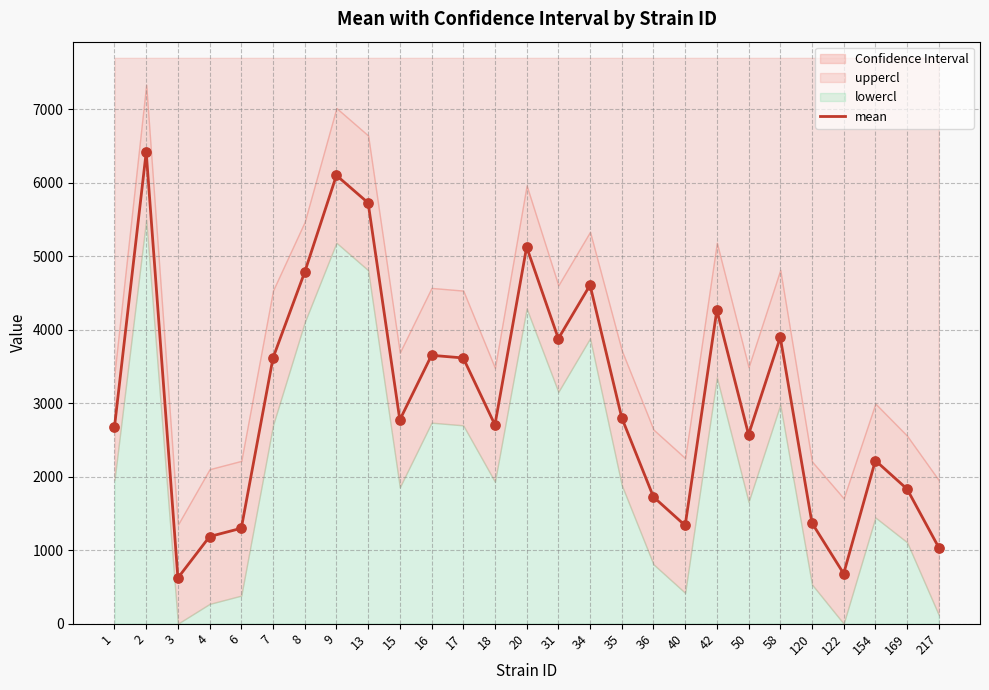

Between 169 and 217, which is larger?

169